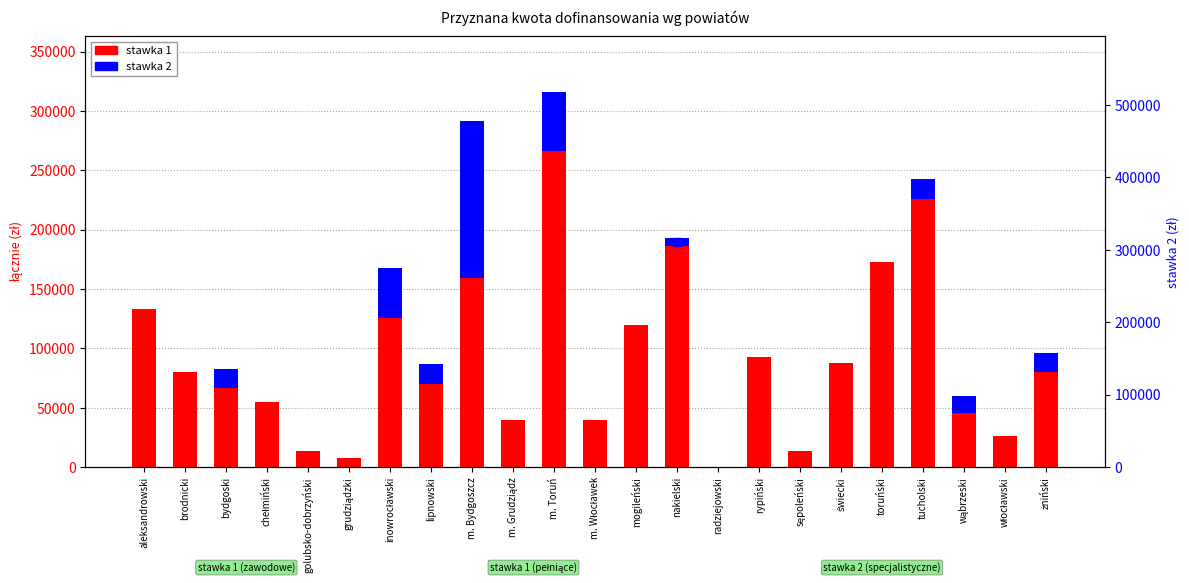

What is the approximate value of stawka 1 at mogileński, to the nearest 100?

119700